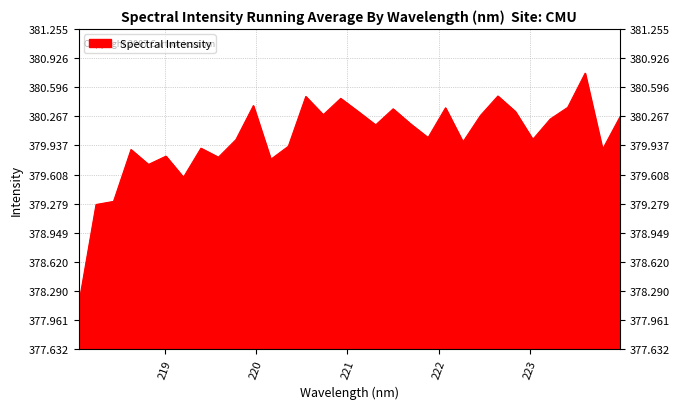

Count the number of categories in the chart.

32